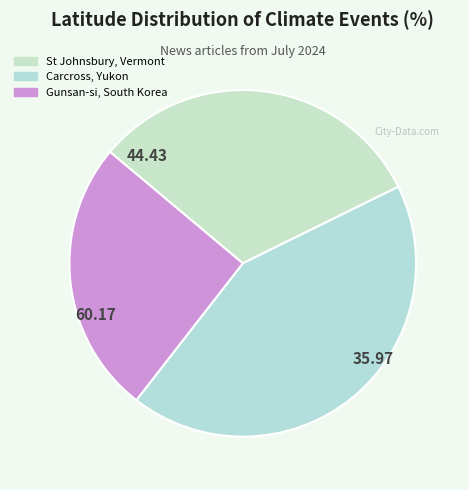

True or false: Gunsan-si, South Korea accounts for 36% of the total.

False